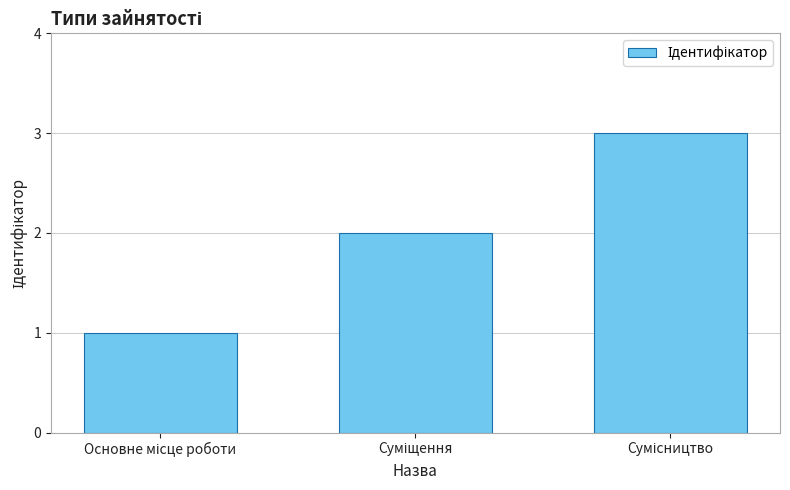

What is the maximum value shown in the chart?

3